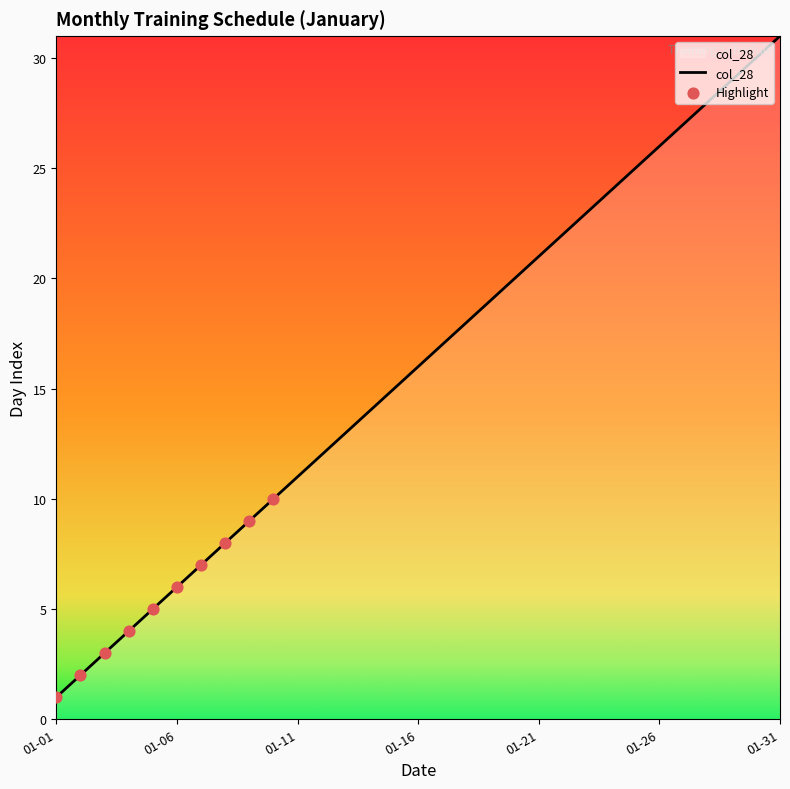

What is the greatest value displayed?

31